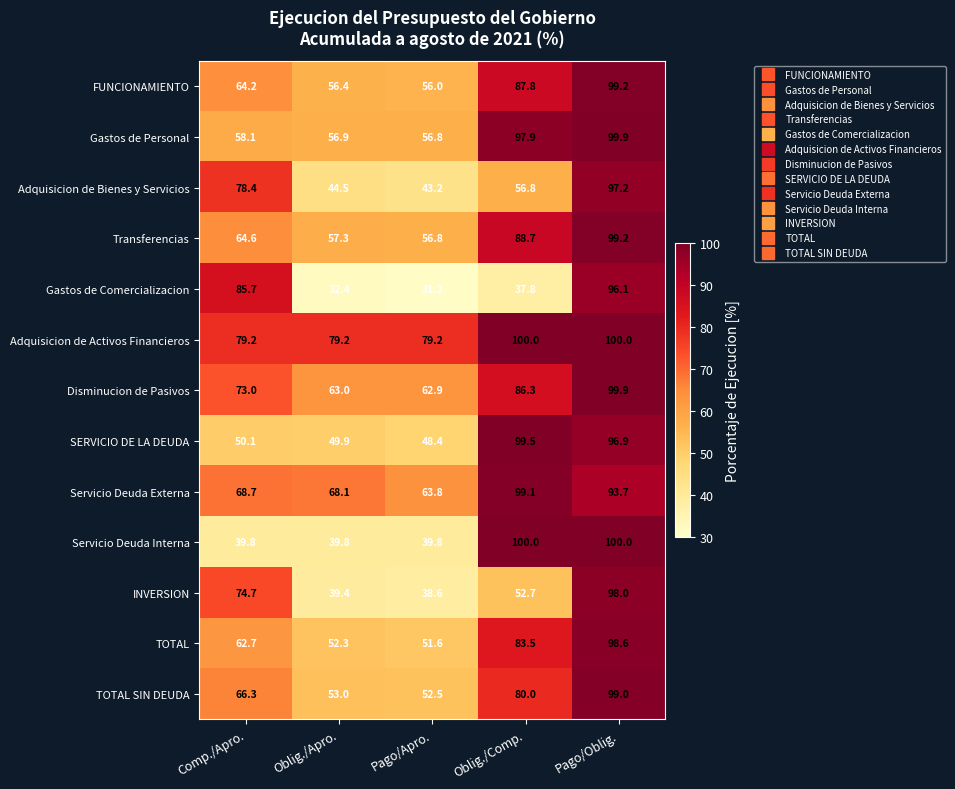

At which label does FUNCIONAMIENTO first exceed 64?

Comp./Apro.